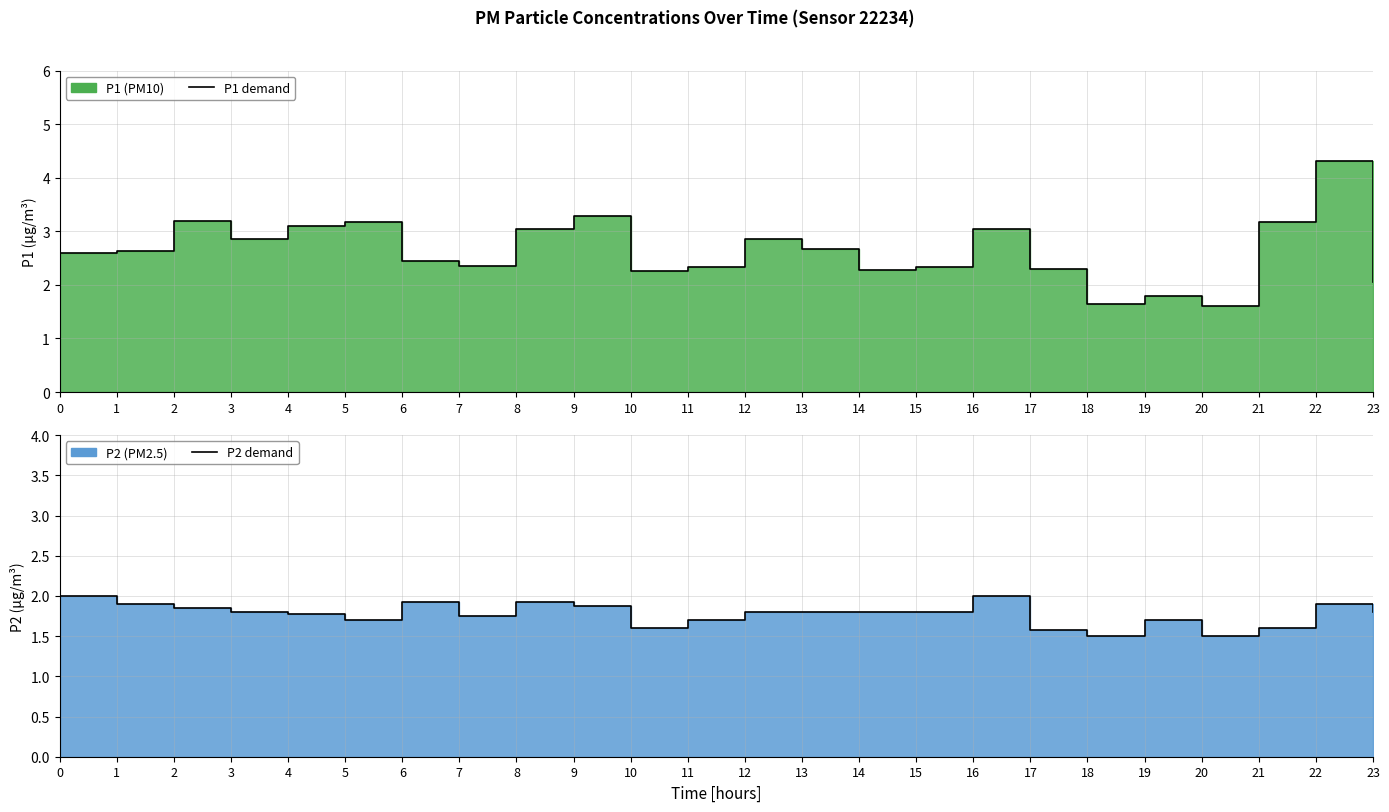

Which label corresponds to the smallest value in the chart?

18